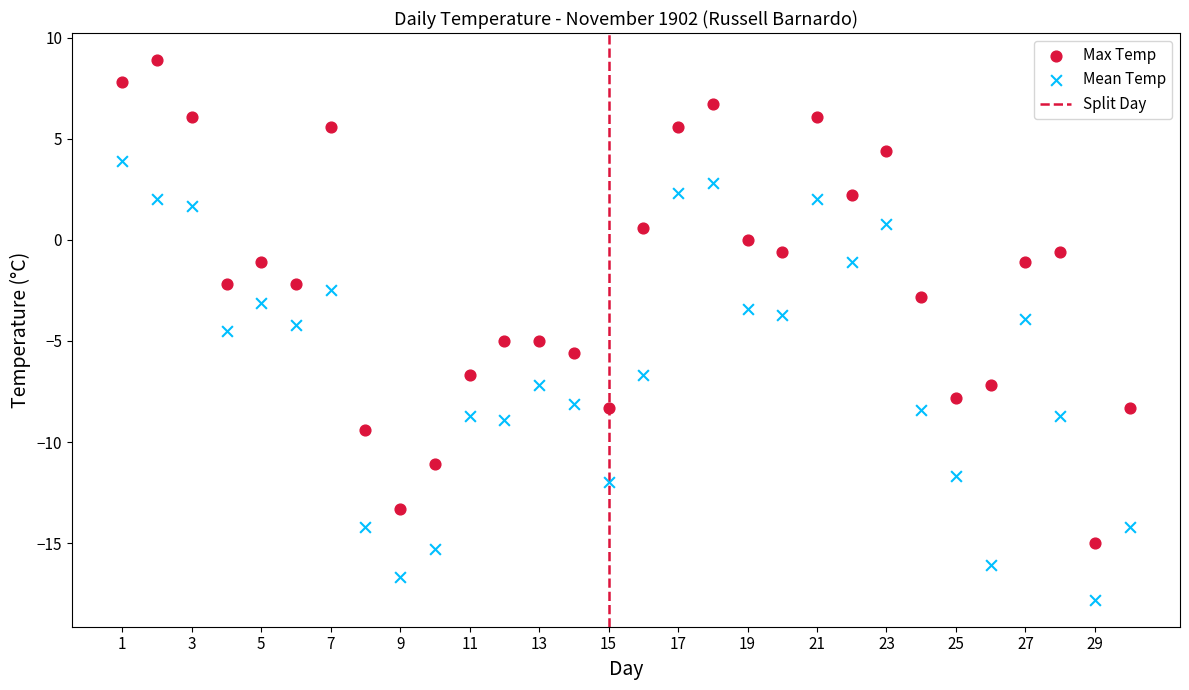

Which series contains the lowest Y value?

Mean Temp